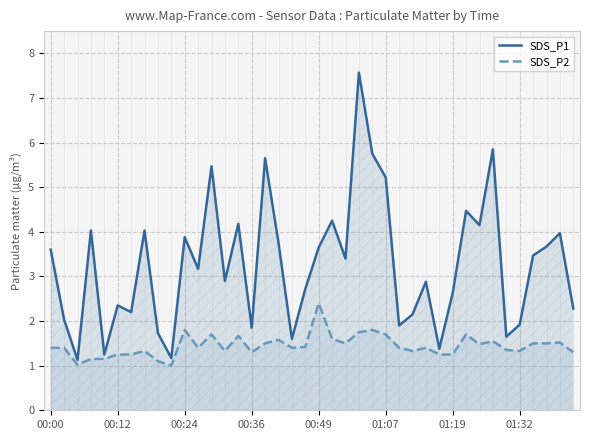

Between 23 and 24, which series saw the biggest shift?

SDS_P1